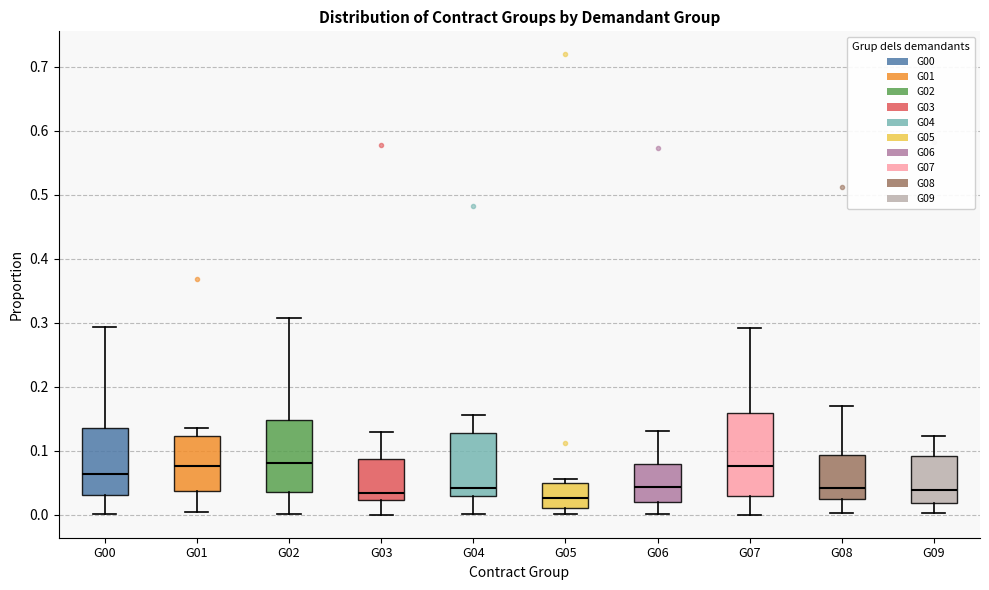

Reading left to right, read every box against the y-axis: the position of its median line, the range the box covers, and the ends of its whiskers. The values are not printed on the chart, so give them approximately, as read against the axis.

G00: median 0.06, box 0.03 to 0.14, whiskers 0.00 to 0.29
G01: median 0.08, box 0.04 to 0.12, whiskers 0.00 to 0.14
G02: median 0.08, box 0.04 to 0.15, whiskers 0.00 to 0.31
G03: median 0.03, box 0.02 to 0.09, whiskers 0.00 to 0.13
G04: median 0.04, box 0.03 to 0.13, whiskers 0.00 to 0.16
G05: median 0.03, box 0.01 to 0.05, whiskers 0.00 to 0.06
G06: median 0.04, box 0.02 to 0.08, whiskers 0.00 to 0.13
G07: median 0.08, box 0.03 to 0.16, whiskers 0.00 to 0.29
G08: median 0.04, box 0.02 to 0.09, whiskers 0.00 to 0.17
G09: median 0.04, box 0.02 to 0.09, whiskers 0.00 to 0.12